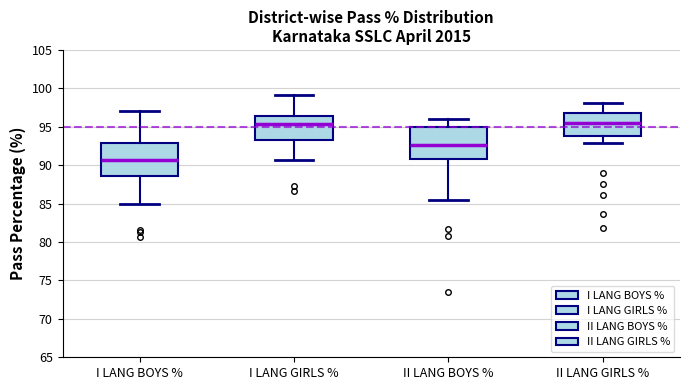

Where does the lower whisker of the box for I LANG BOYS % end on the y-axis? The values are not printed on the chart, so give them approximately, as read against the axis.

85.0